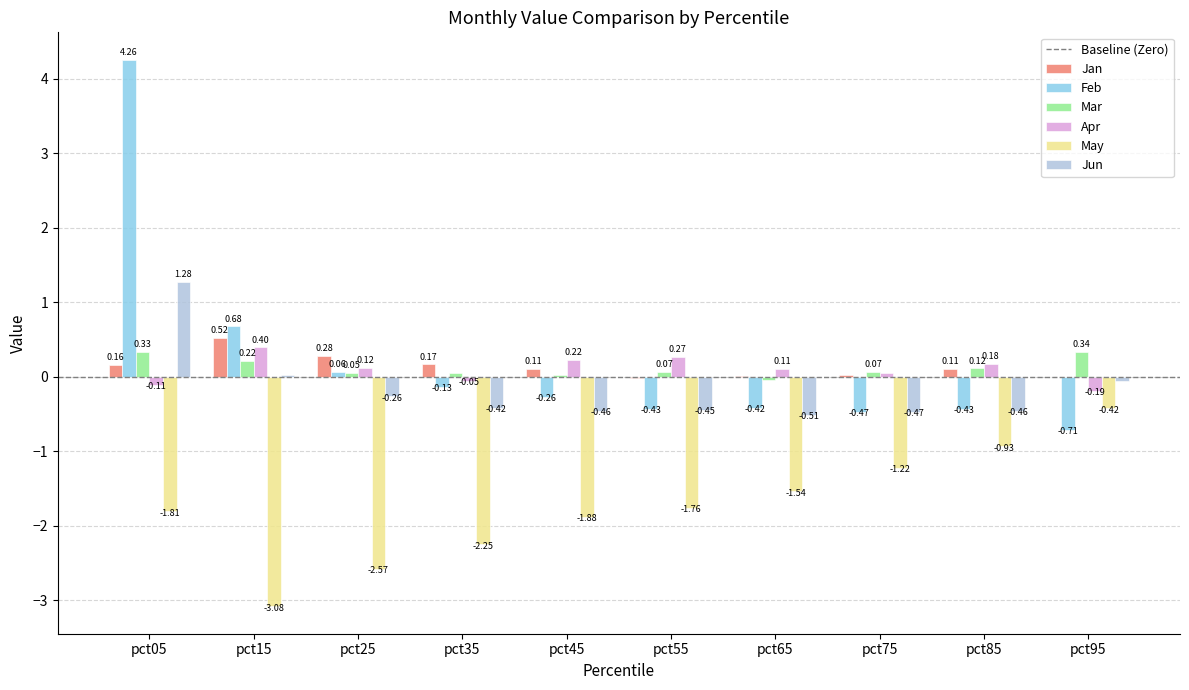

At which category is the sum across all series the highest?

pct05